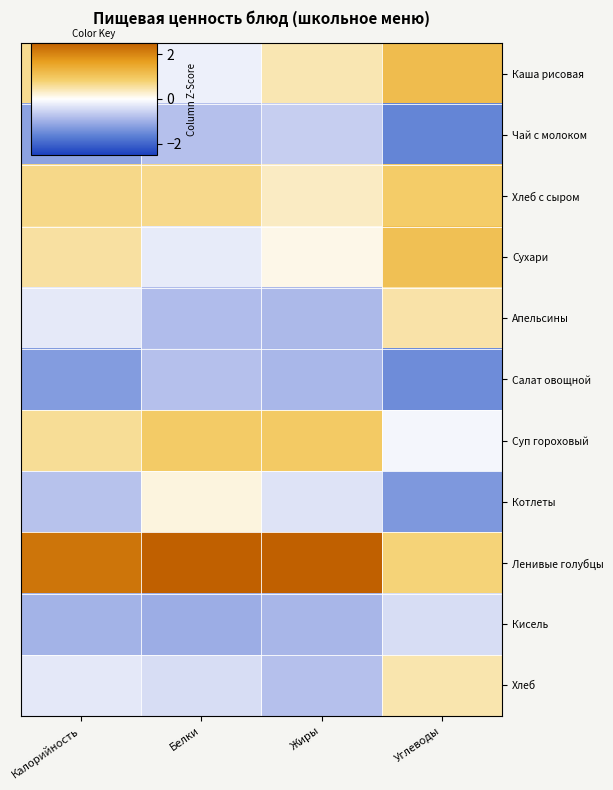

Reading left to right, transcribe all the data shown in this chart.

Каша рисовая: Калорийность=0.6	Белки=-0.2	Жиры=0.4	Углеводы=1.2
Чай с молоком: Калорийность=-1.2	Белки=-0.8	Жиры=-0.6	Углеводы=-1.6
Хлеб с сыром: Калорийность=0.7	Белки=0.6	Жиры=0.3	Углеводы=0.9
Сухари: Калорийность=0.5	Белки=-0.2	Жиры=0.1	Углеводы=1.1
Апельсины: Калорийность=-0.3	Белки=-0.8	Жиры=-0.9	Углеводы=0.5
Салат овощной: Калорийность=-1.3	Белки=-0.8	Жиры=-0.9	Углеводы=-1.5
Суп гороховый: Калорийность=0.6	Белки=0.9	Жиры=0.9	Углеводы=-0.1
Котлеты: Калорийность=-0.7	Белки=0.2	Жиры=-0.3	Углеводы=-1.3
Ленивые голубцы: Калорийность=2.2	Белки=2.5	Жиры=2.5	Углеводы=0.8
Кисель: Калорийность=-0.9	Белки=-1.0	Жиры=-0.9	Углеводы=-0.4
Хлеб: Калорийность=-0.3	Белки=-0.4	Жиры=-0.8	Углеводы=0.5